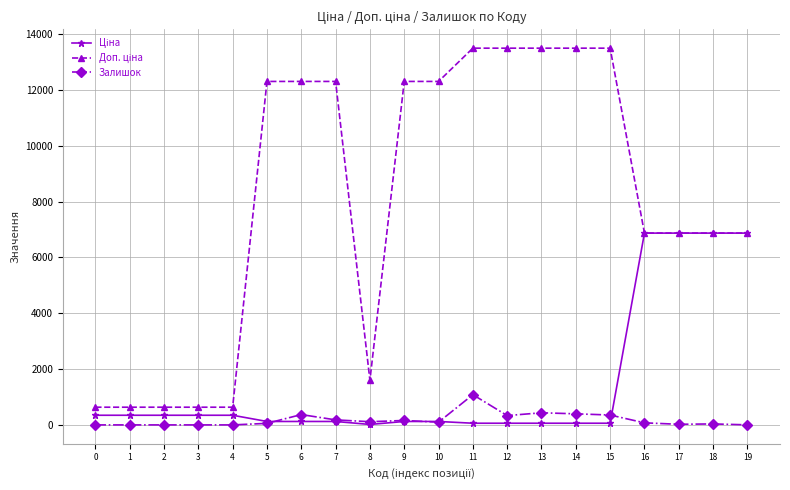

Reading left to right, extract all data points from this chart.

Ціна: 345.6	345.6	345.6	345.6	345.6	123.0	123.0	123.0	16.0	123.0	123.0	60.0	60.0	60.0	60.0	60.0	6869.4	6869.4	6869.4	6869.4
Доп. ціна: 634.0	634.0	634.0	634.0	634.0	12302.0	12302.0	12302.0	1599.0	12302.0	12302.0	13493.2	13493.2	13493.2	13493.2	13493.2	6869.4	6869.4	6869.4	6869.4
Залишок: 0.0	0.0	0.0	0.0	0.0	55.0	370.0	180.0	114.0	159.0	98.0	1082.0	334.0	434.0	397.0	354.0	74.0	22.0	35.0	2.0